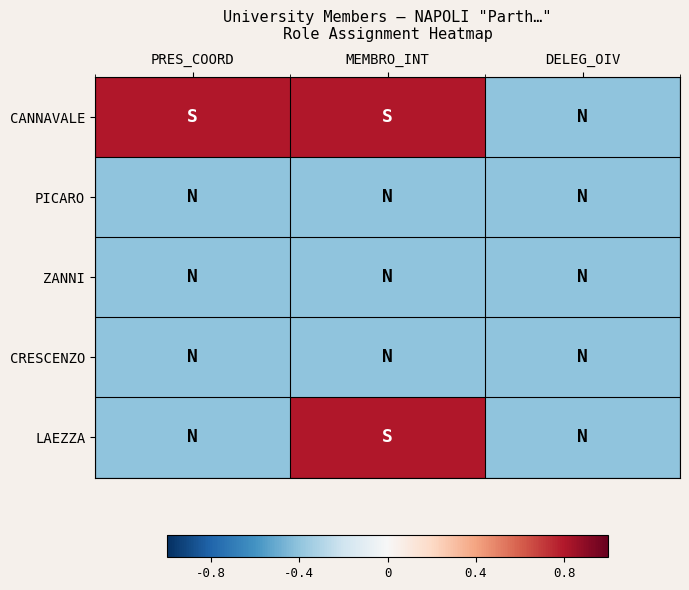

Reading right to left, transcribe all the data shown in this chart.

CANNAVALE: DELEG_OIV=-0.4	MEMBRO_INT=0.8	PRES_COORD=0.8
PICARO: DELEG_OIV=-0.4	MEMBRO_INT=-0.4	PRES_COORD=-0.4
ZANNI: DELEG_OIV=-0.4	MEMBRO_INT=-0.4	PRES_COORD=-0.4
CRESCENZO: DELEG_OIV=-0.4	MEMBRO_INT=-0.4	PRES_COORD=-0.4
LAEZZA: DELEG_OIV=-0.4	MEMBRO_INT=0.8	PRES_COORD=-0.4